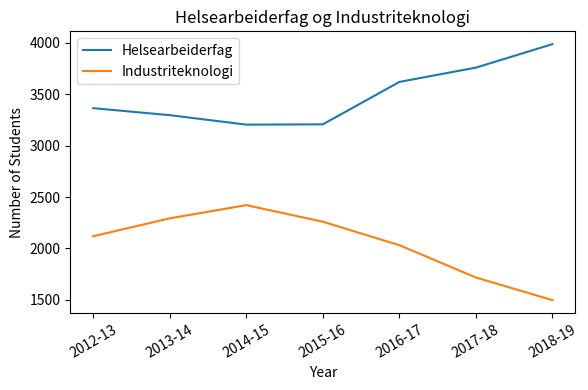

True or false: Helsearbeiderfag has more than 2 interior local peaks.

False